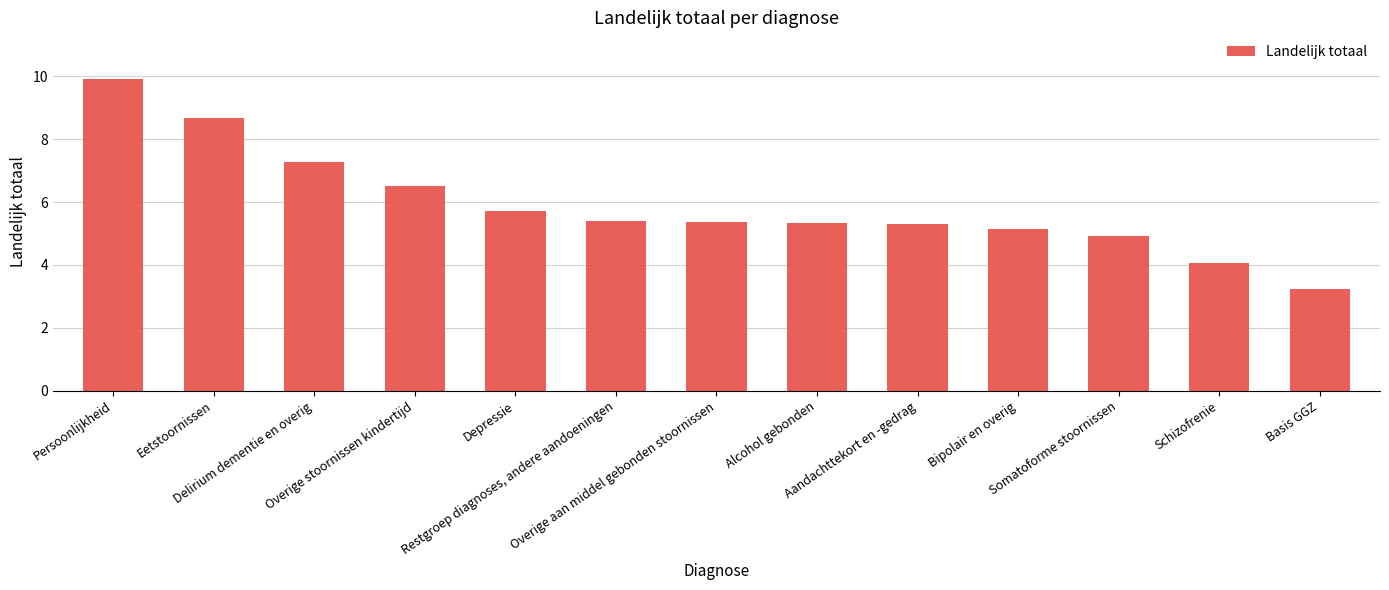

How many series are shown in this chart?

1